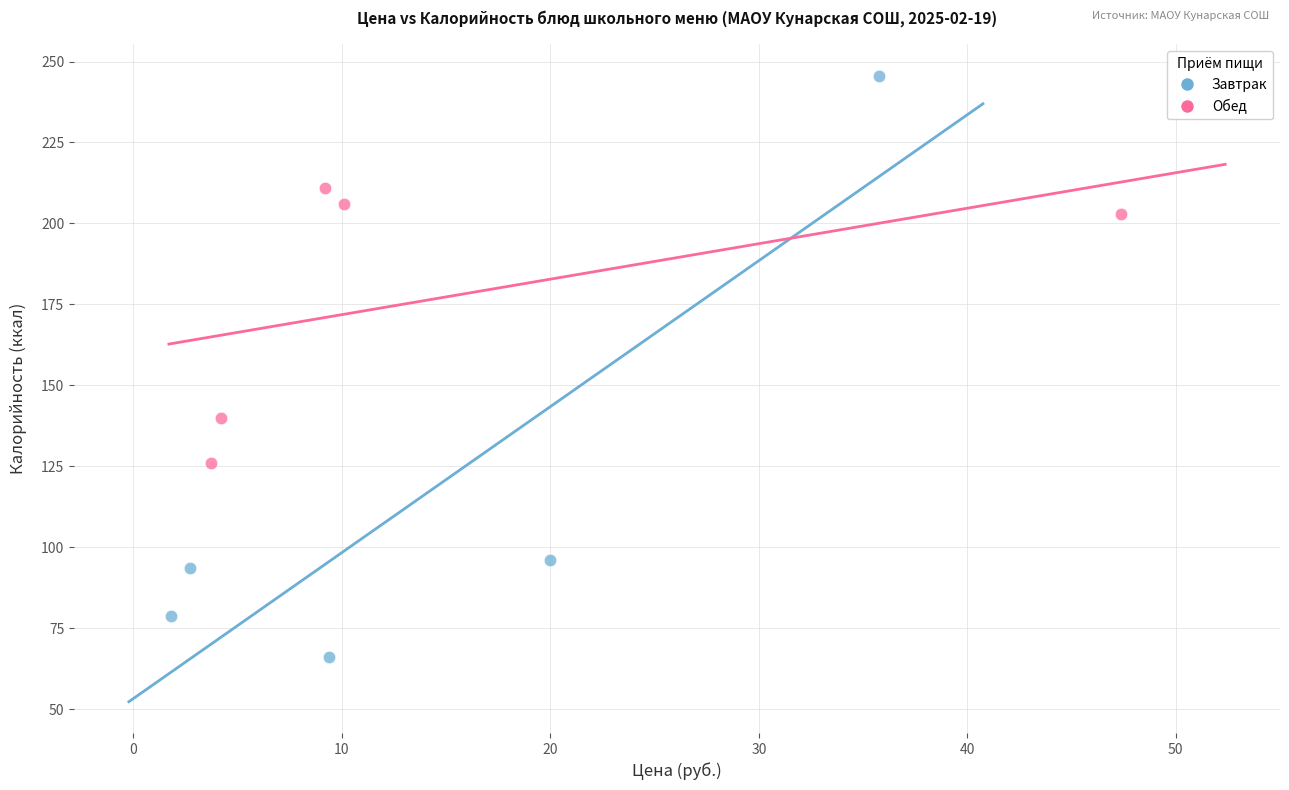

Which series has the widest spread of Y values?

Завтрак